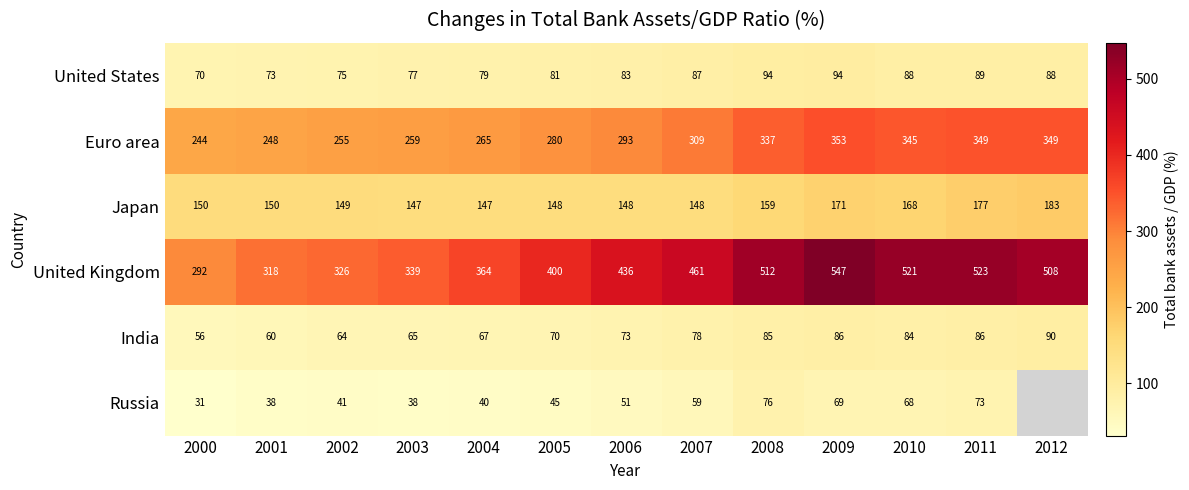

Is it true that United Kingdom equals 522.9 at 2011?

True